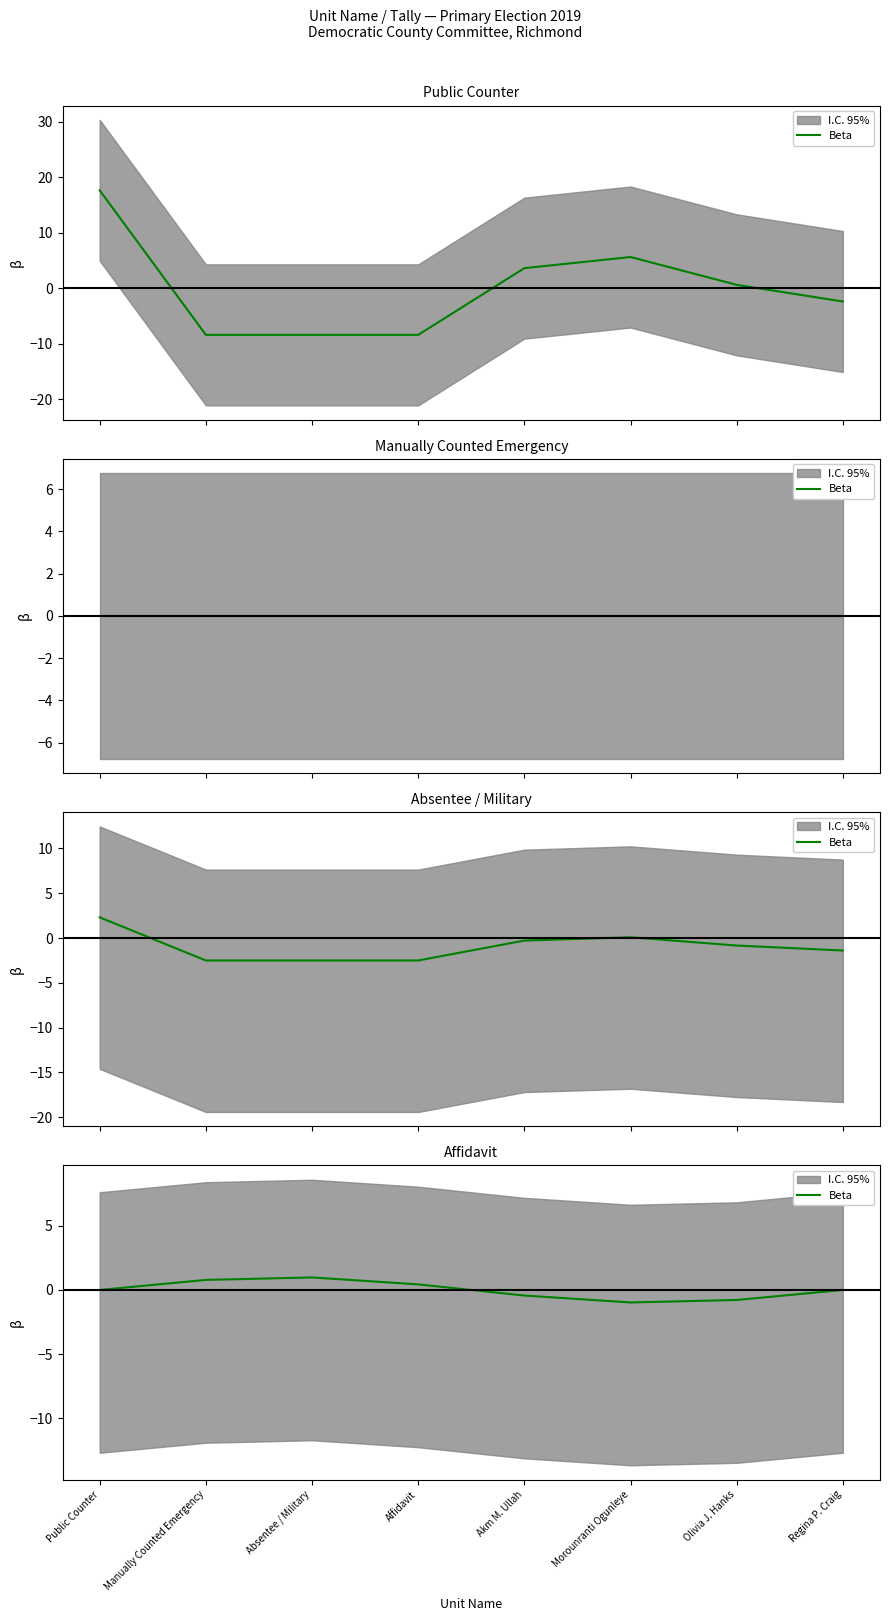

How many negative values are there?

4